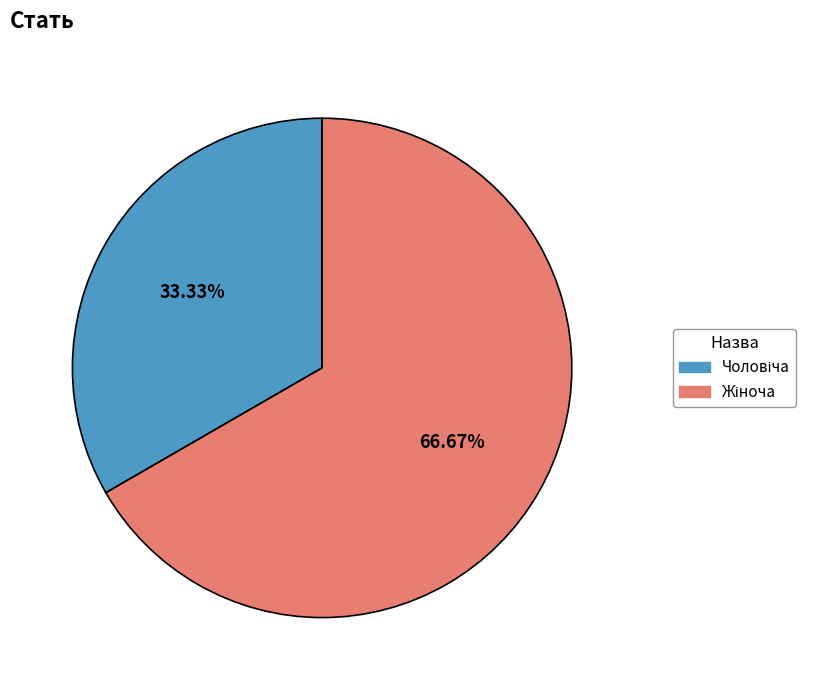

Does any single category account for the majority?

Yes